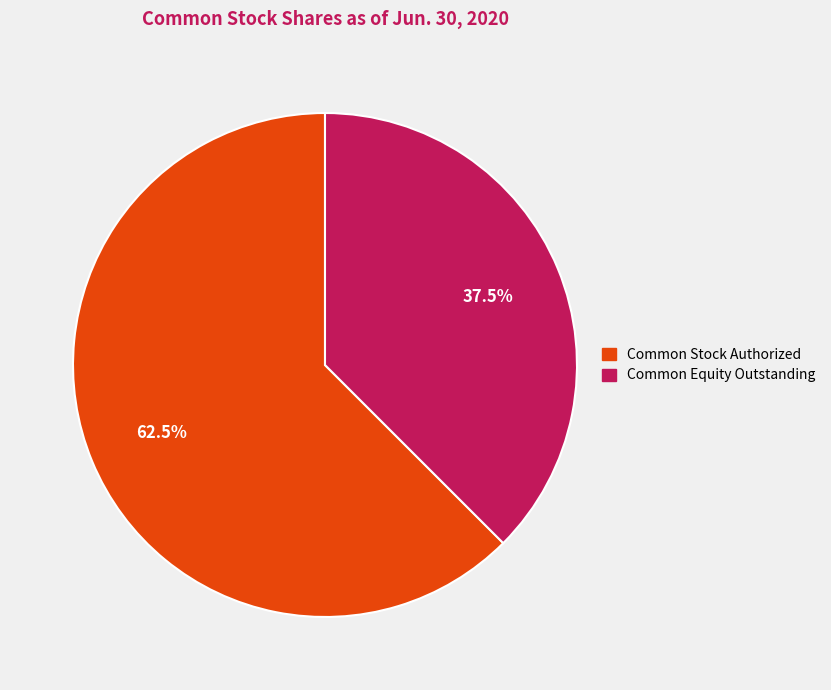

Does Common Stock Authorized represent more than half of the total?

Yes